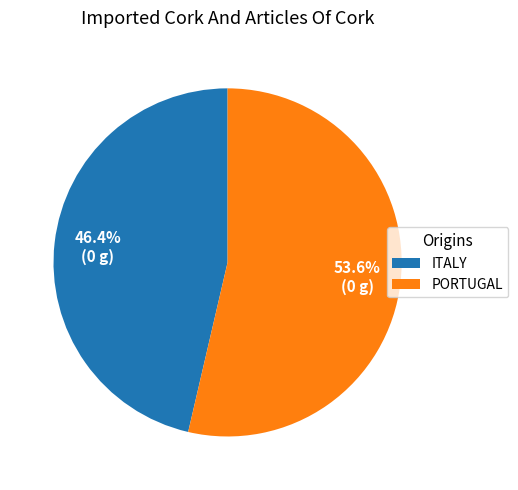

Approximately how many times larger is the value at ITALY compared to PORTUGAL?

0.9